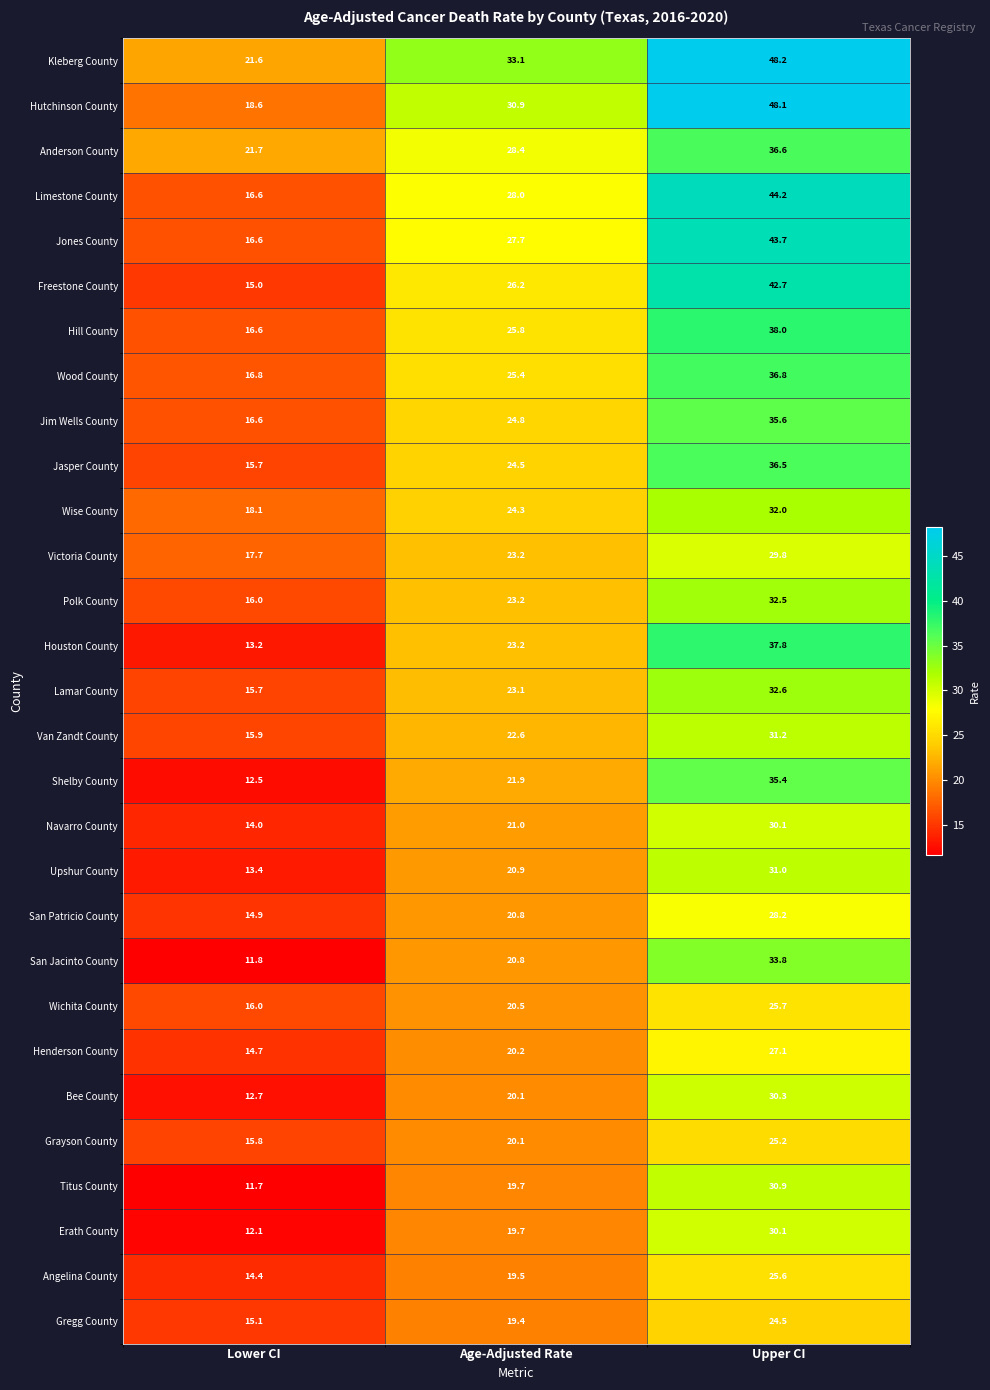

What is the spread (max minus min) of values at Lower CI?

10.0